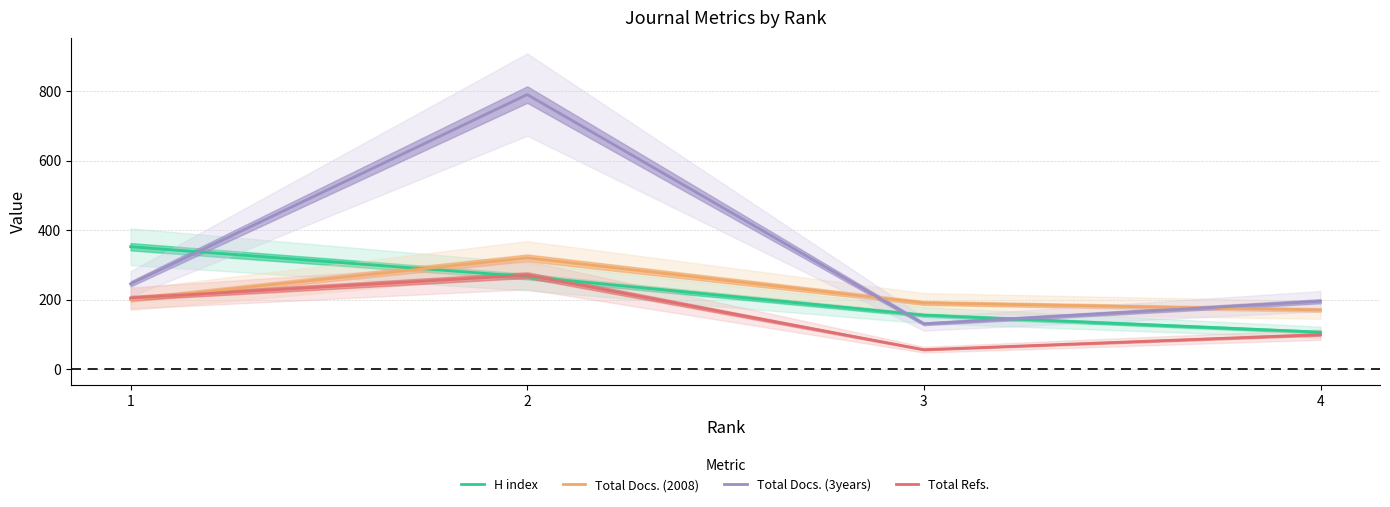

Which series has the largest range (max minus min)?

Total Docs. (3years)